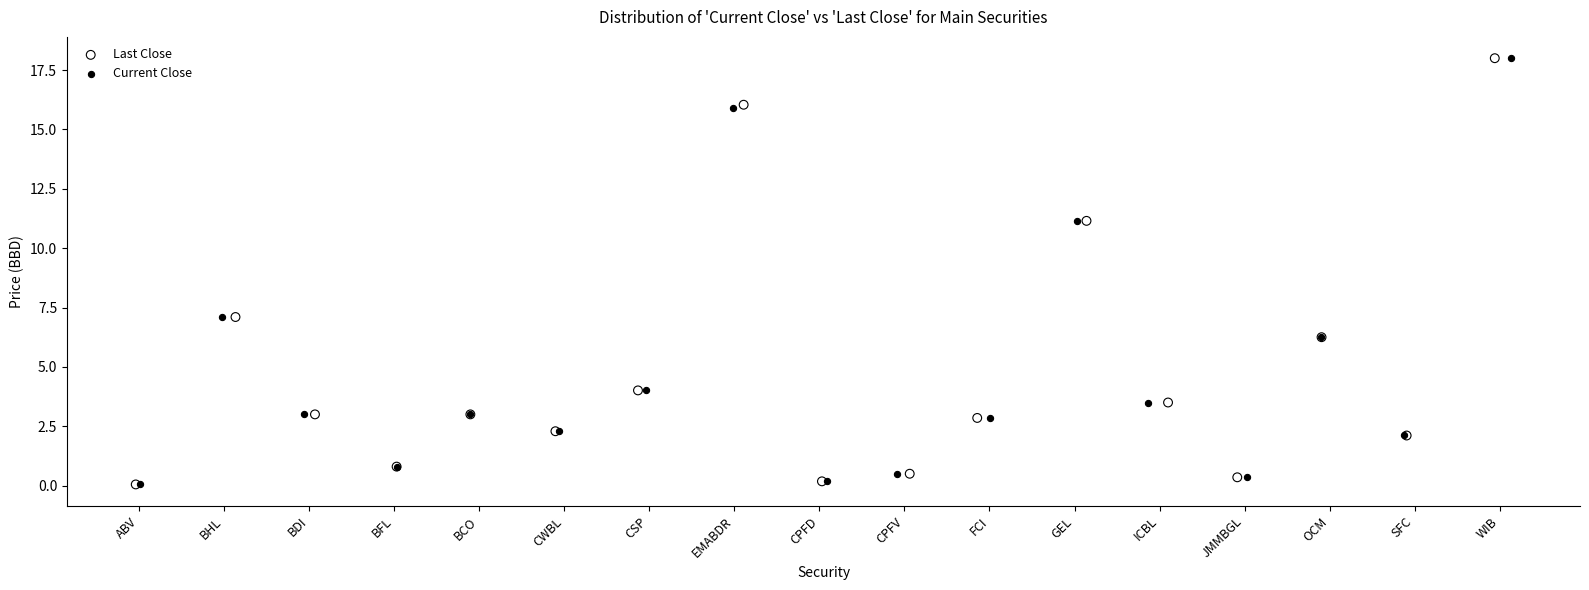

What are all the series names shown in the legend?

Last Close, Current Close